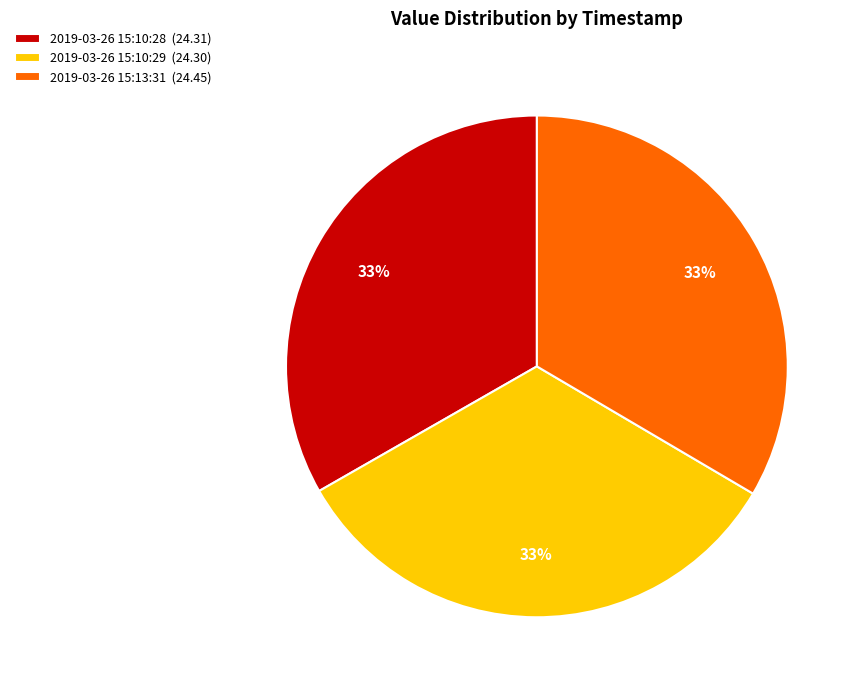

Approximately how many times larger is the value at 2019-03-26 15:10:28 (24.31) compared to 2019-03-26 15:13:31 (24.45)?

1.0